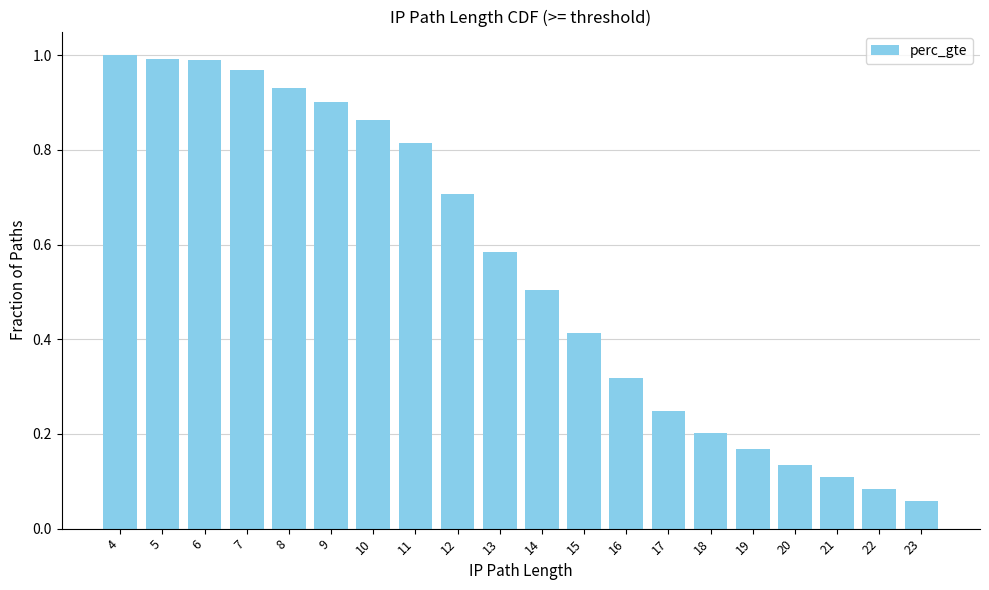

Which label corresponds to the smallest value in the chart?

23